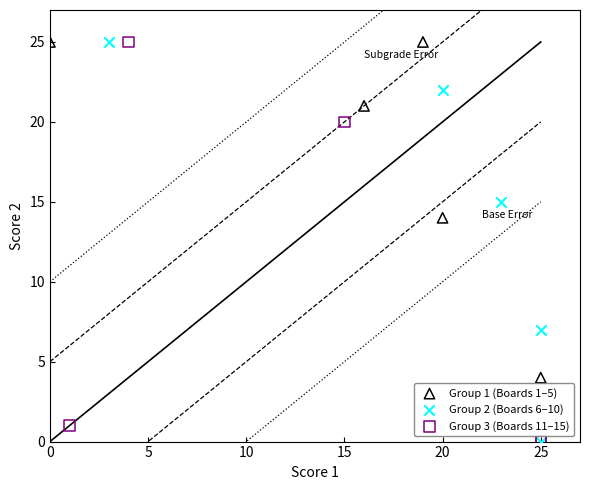

What are all the series names shown in the legend?

Group 1 (Boards 1–5), Group 2 (Boards 6–10), Group 3 (Boards 11–15)